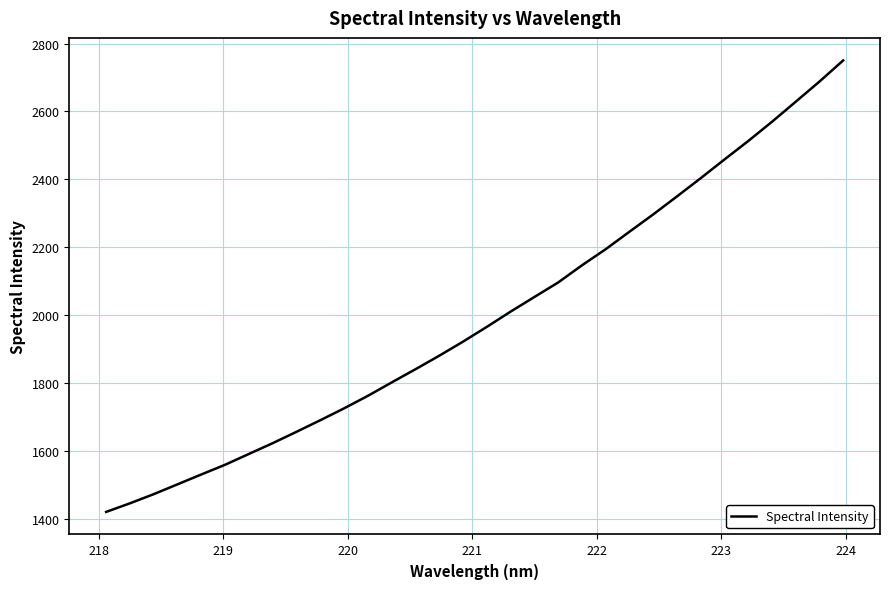

What is the difference between the maximum and minimum values?

1330.2